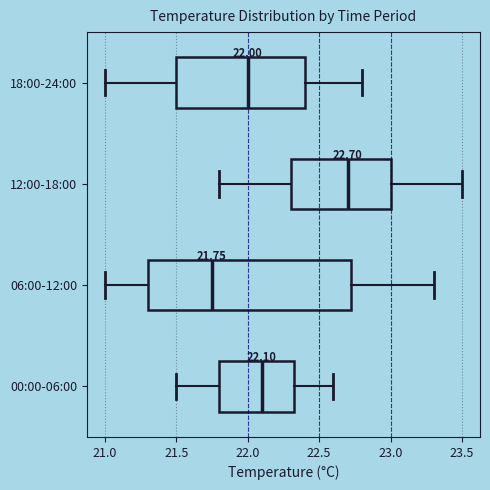

Which box has the furthest to the right median line?

12:00-18:00